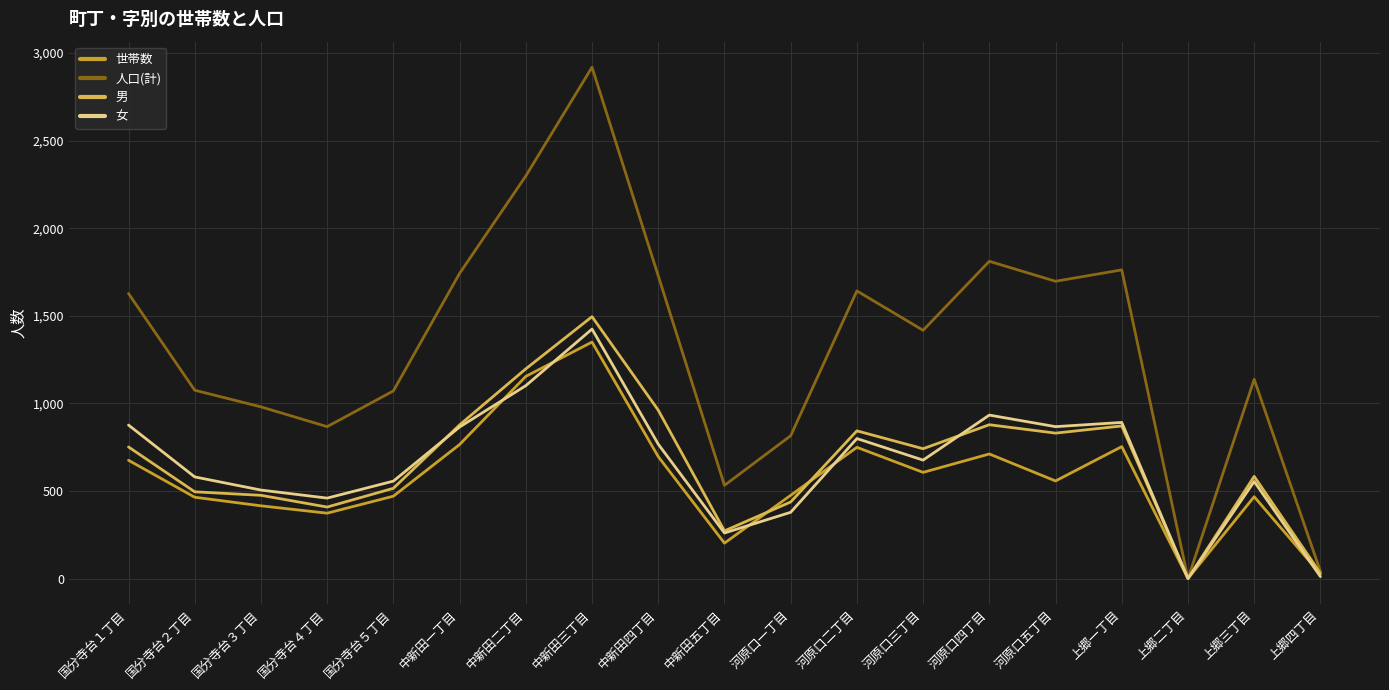

In 世帯数, how many points are lower than both neighbors (excluding endpoints)?

5